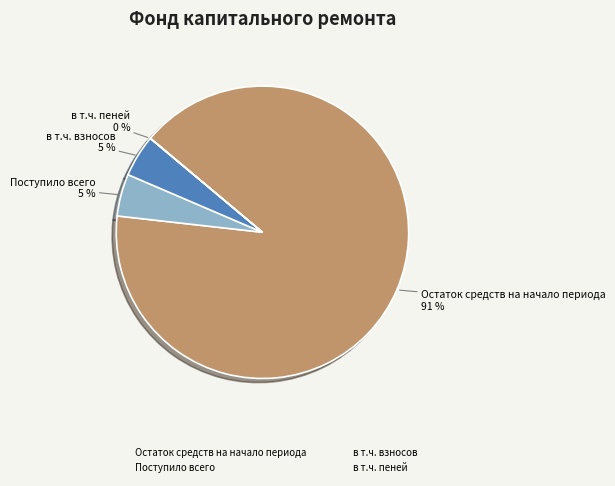

To the nearest percent, what is the average slice percentage?

25%